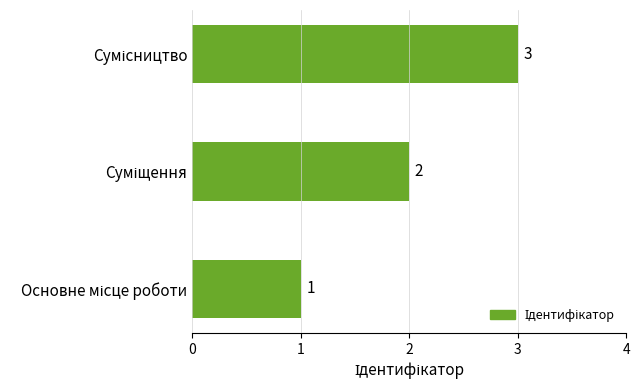

What is the sum of all values?

6